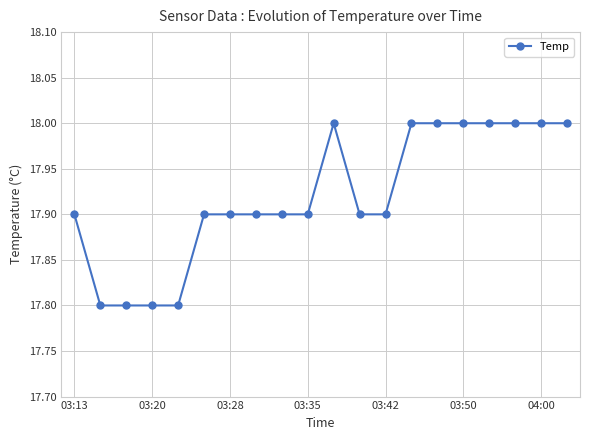

What is the difference between the second highest and minimum values?

0.2